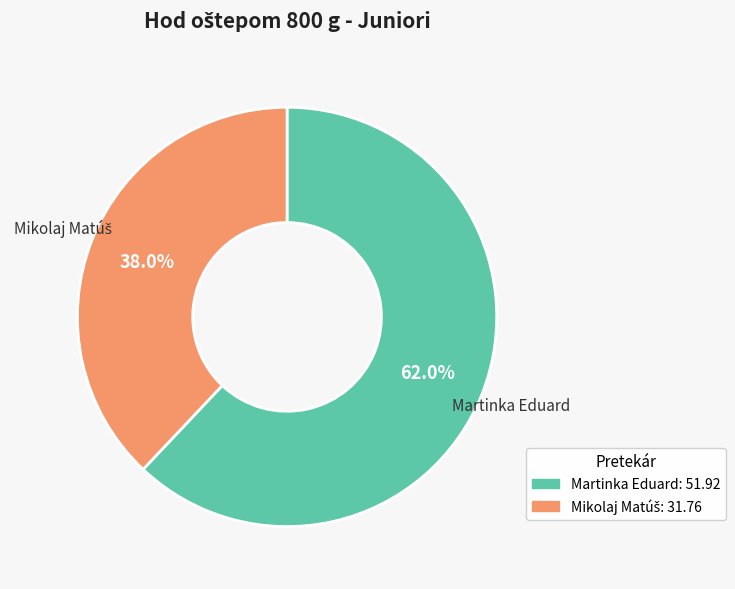

What is the majority slice?

Martinka Eduard